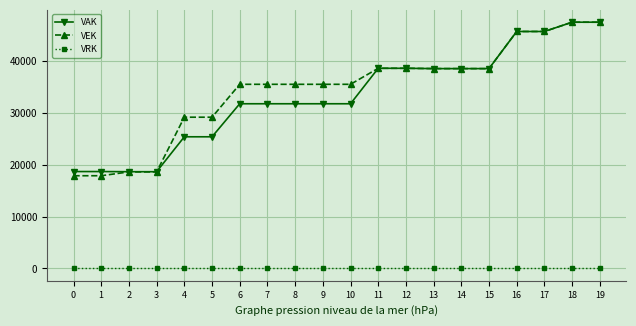

Which series has the widest spread of values?

VEK